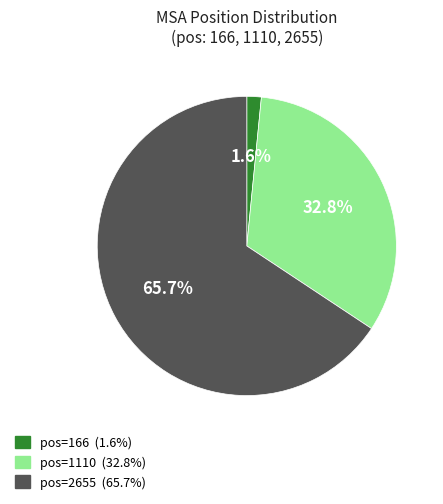

Combined, what portion of the pie is pos=1110 (32.8%) and pos=2655 (65.7%)?

98.4%